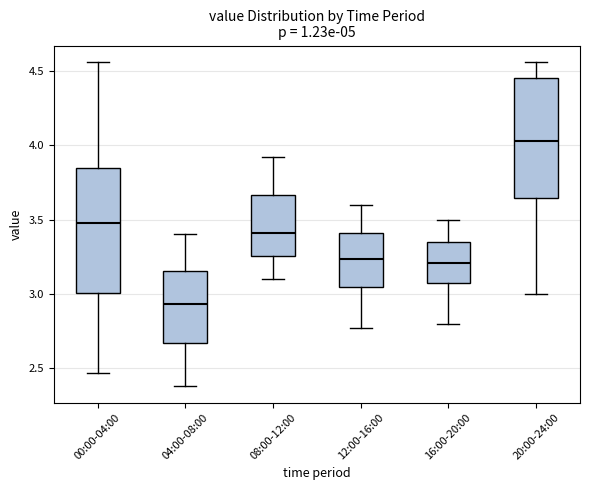

Reading left to right, transcribe this box plot: for each box, give where its median line is, the range the box spans, and where its two whiskers end, as read against the y-axis. The values are not printed on the chart, so give them approximately, as read against the axis.

00:00-04:00: median 3.50, box 3.00 to 3.85, whiskers 2.45 to 4.55
04:00-08:00: median 2.95, box 2.65 to 3.15, whiskers 2.40 to 3.40
08:00-12:00: median 3.40, box 3.25 to 3.65, whiskers 3.10 to 3.90
12:00-16:00: median 3.25, box 3.05 to 3.40, whiskers 2.75 to 3.60
16:00-20:00: median 3.20, box 3.10 to 3.35, whiskers 2.80 to 3.50
20:00-24:00: median 4.05, box 3.65 to 4.45, whiskers 3.00 to 4.55